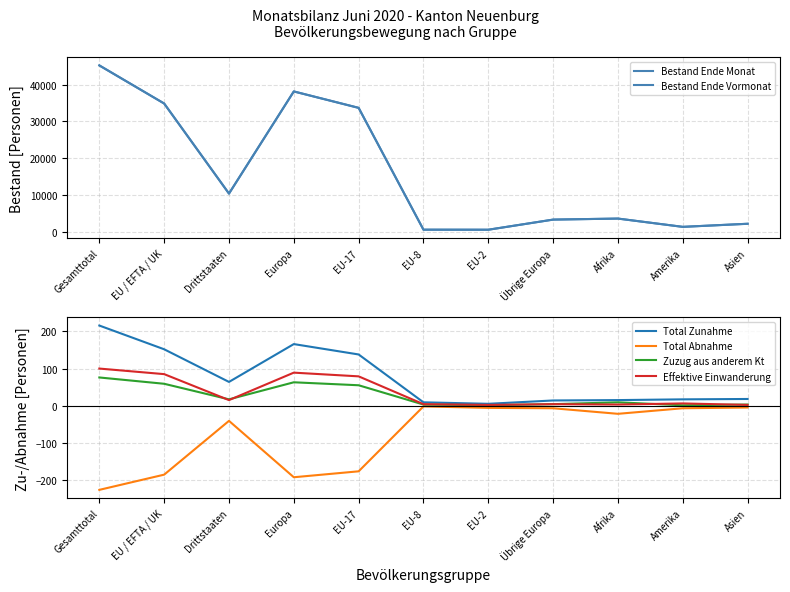

How many interior local valleys does the Bestand Ende Vormonat series have?

3